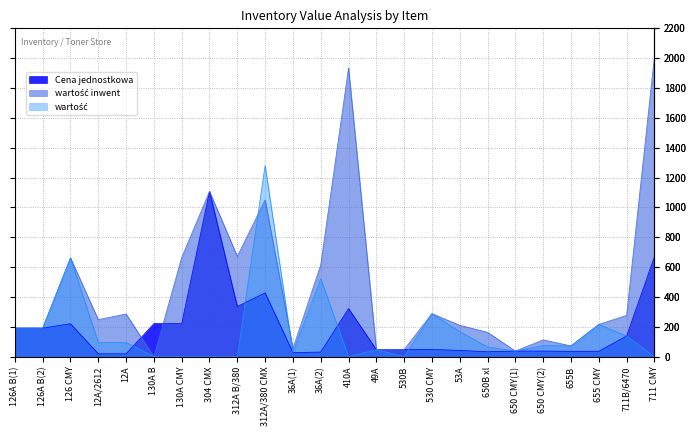

What are all the series names shown in the legend?

Cena jednostkowa, wartość inwent, wartość